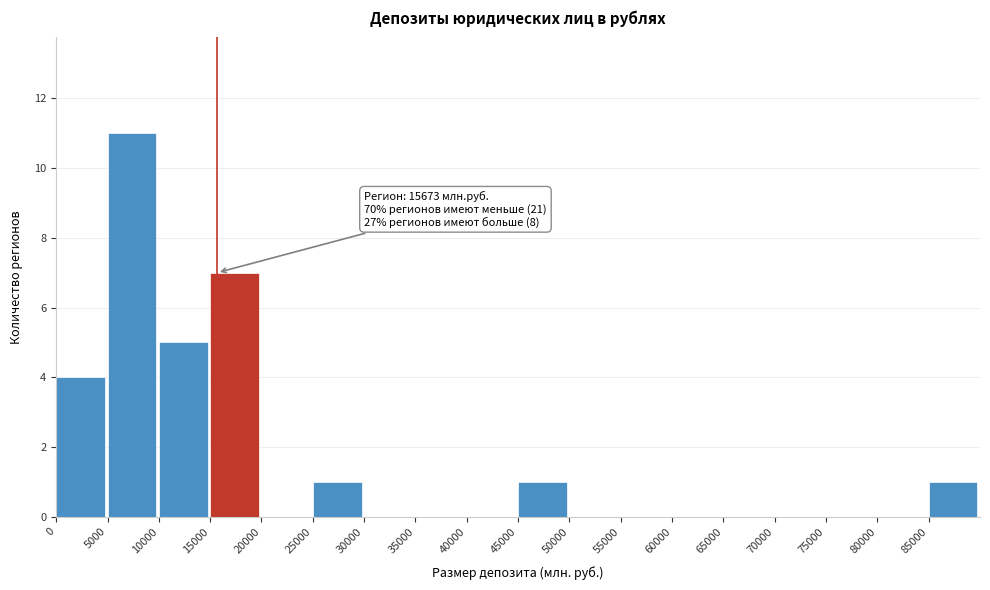

Over which range of the x-axis is the bar tallest?

5000 to 10000